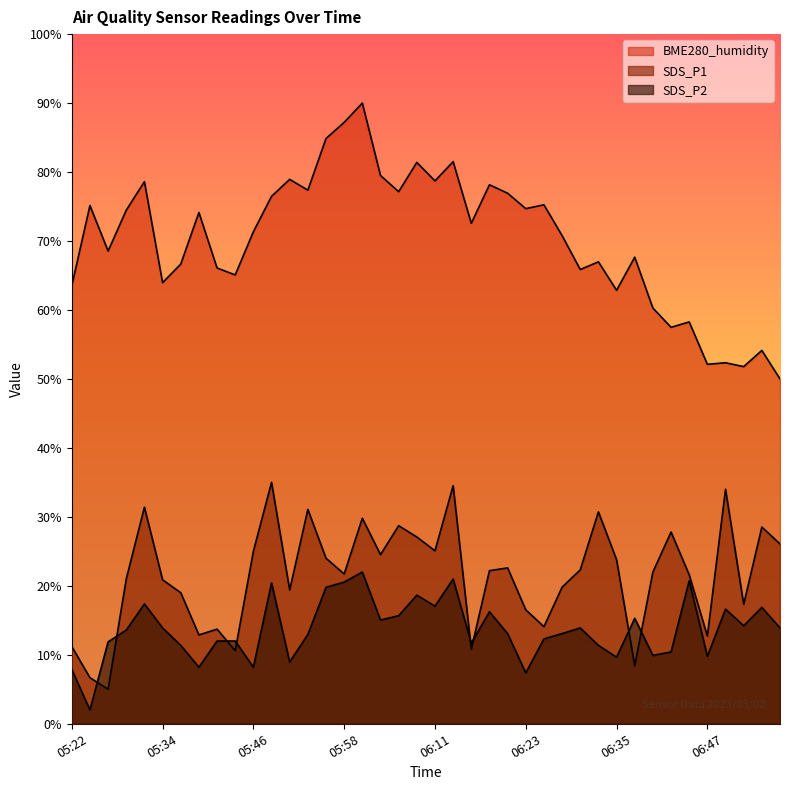

Between 06:35 and 06:45, which series saw the biggest shift?

SDS_P2